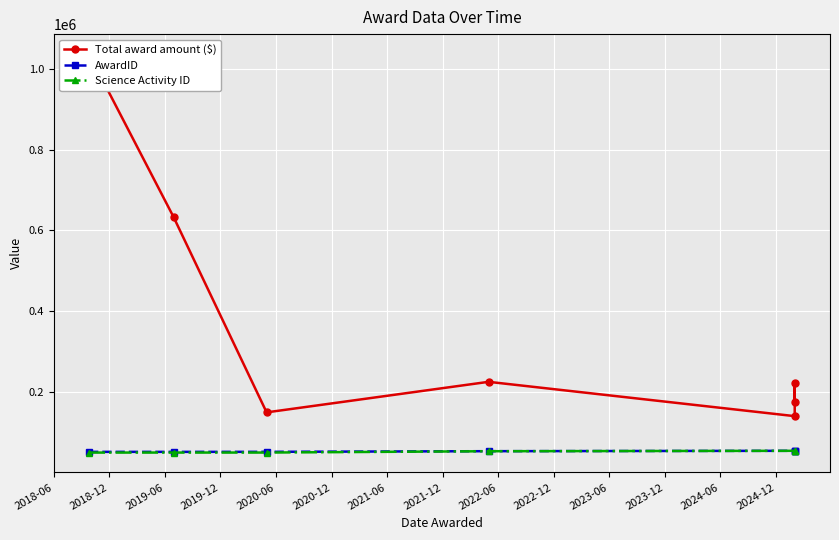

True or false: Science Activity ID has more than 2 interior local peaks.

False